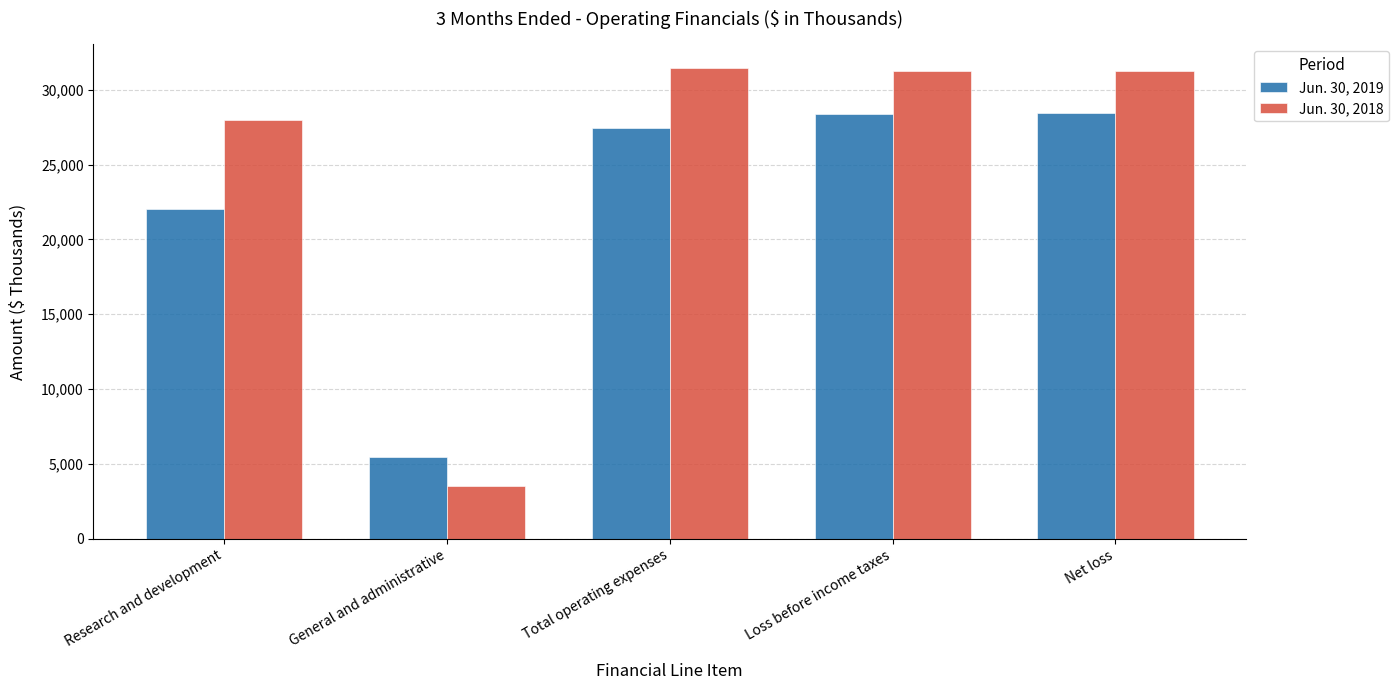

What position from the right is Total operating expenses?

3